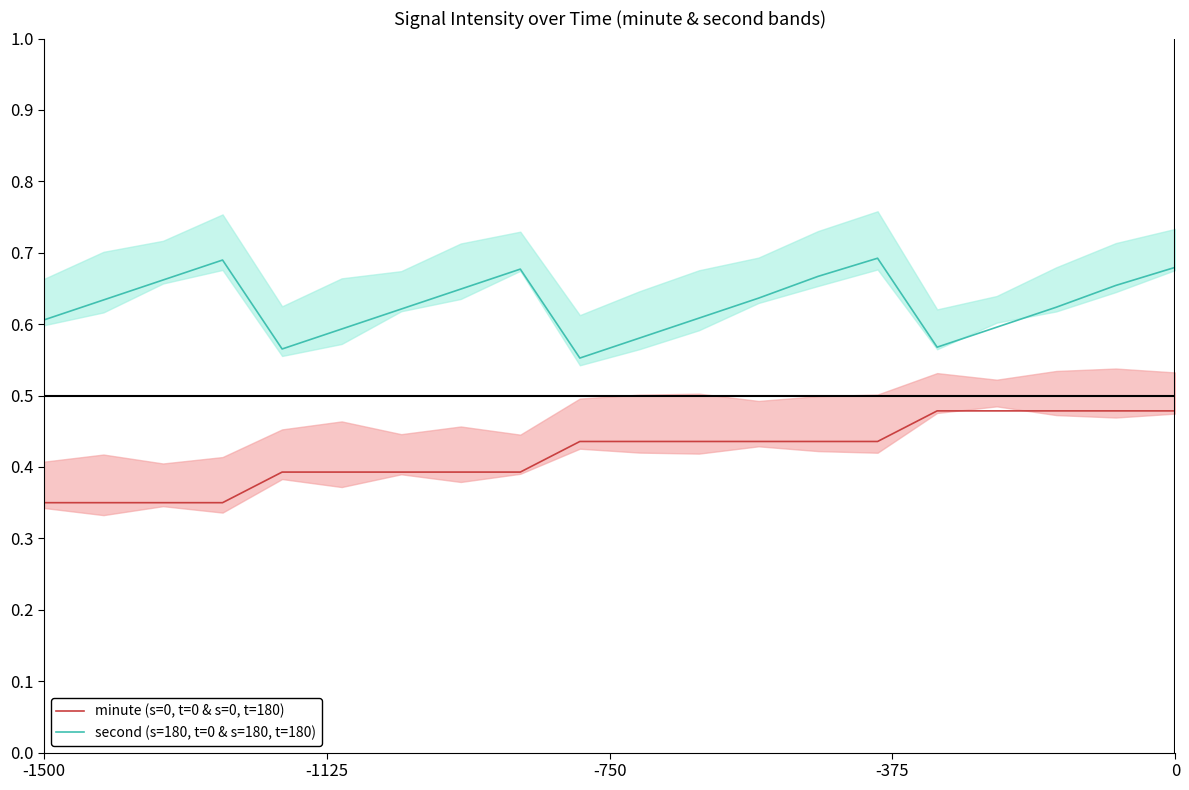

What are all the series names shown in the legend?

minute (s=0, t=0 & s=0, t=180), second (s=180, t=0 & s=180, t=180)